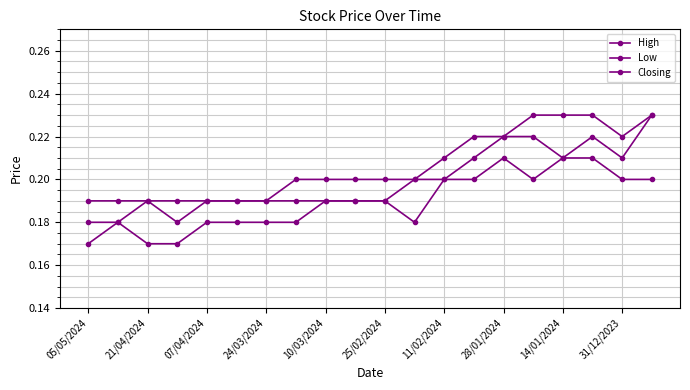

Reading left to right, what are all the values shown in this chart?

High: 0.2	0.2	0.2	0.2	0.2	0.2	0.2	0.2	0.2	0.2	0.2	0.2	0.2	0.2	0.2	0.2	0.2	0.2	0.2	0.2
Low: 0.2	0.2	0.2	0.2	0.2	0.2	0.2	0.2	0.2	0.2	0.2	0.2	0.2	0.2	0.2	0.2	0.2	0.2	0.2	0.2
Closing: 0.2	0.2	0.2	0.2	0.2	0.2	0.2	0.2	0.2	0.2	0.2	0.2	0.2	0.2	0.2	0.2	0.2	0.2	0.2	0.2